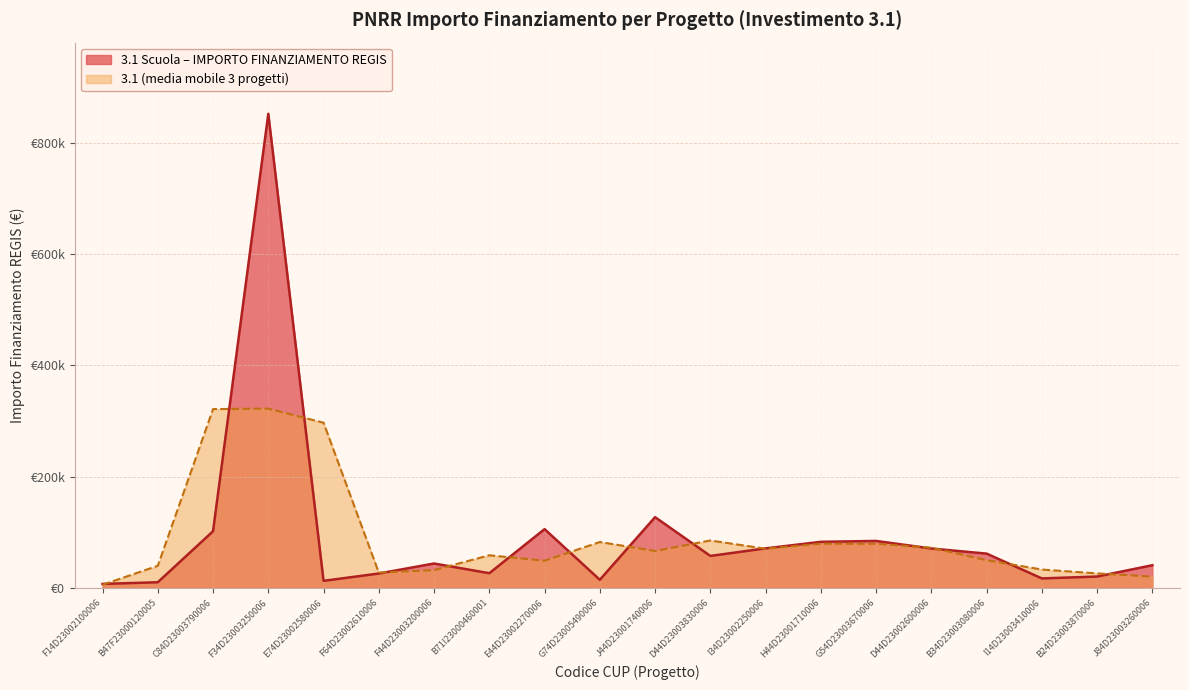

Reading left to right, what are all the values shown in this chart?

7524.8	10508.7	102167.7	851946.0	13033.5	26193.3	44173.1	26728.8	105916.7	14946.3	127416.0	57791.9	71355.8	83116.7	84723.4	71104.6	61923.4	17394.6	20761.1	41112.7